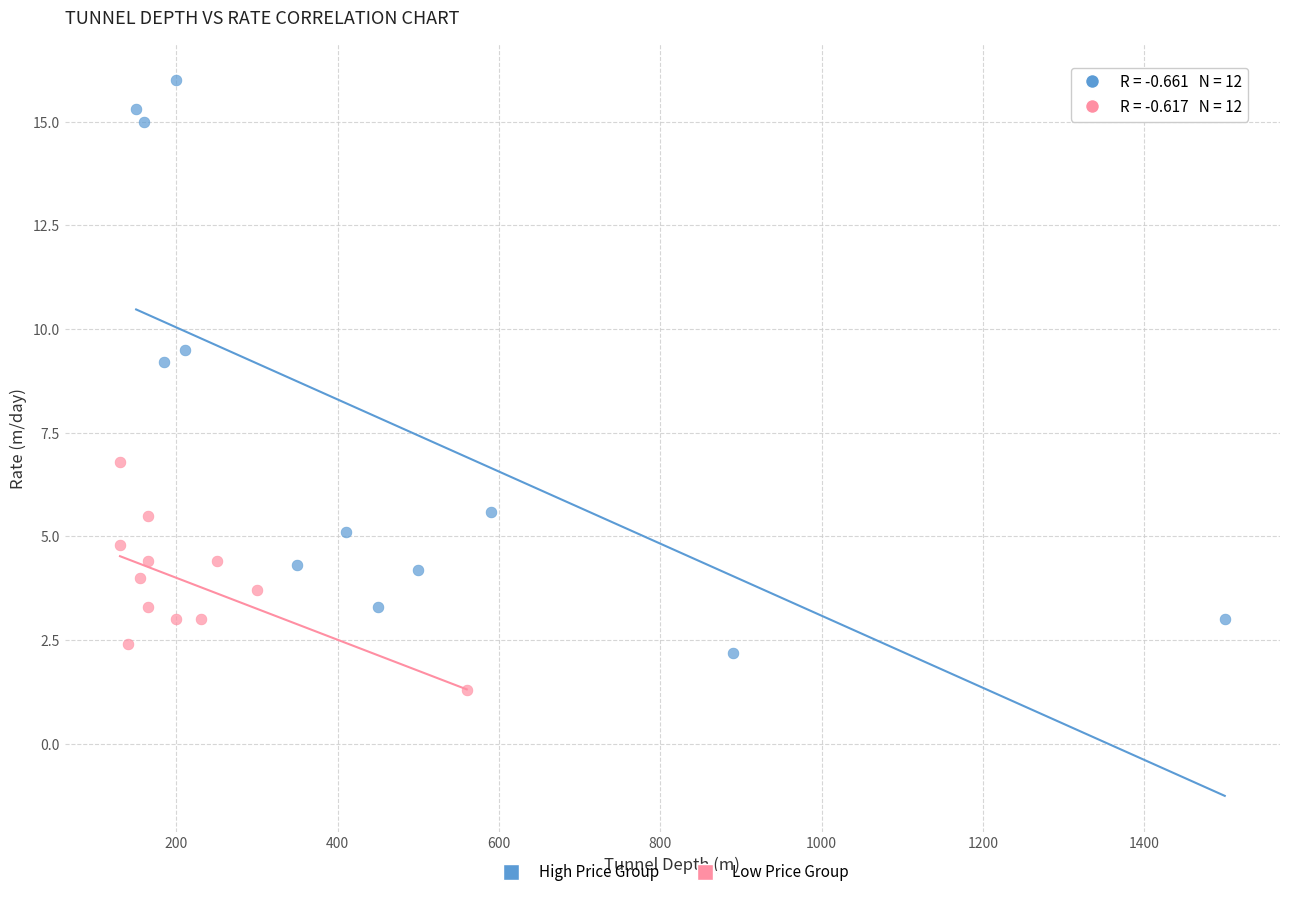

What are all the series names shown in the legend?

High Price Group, Low Price Group